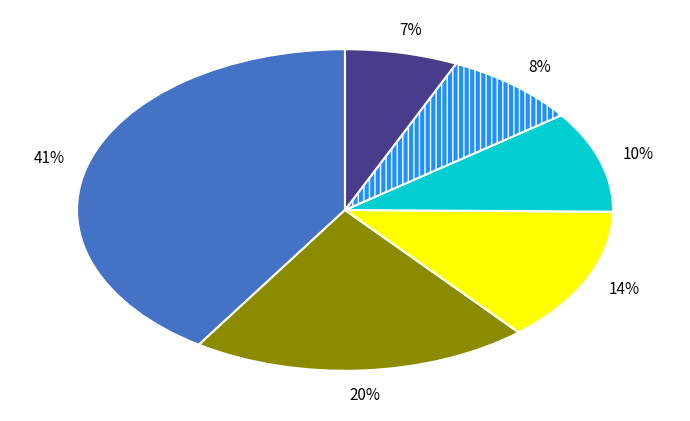

Does any single category account for the majority?

No